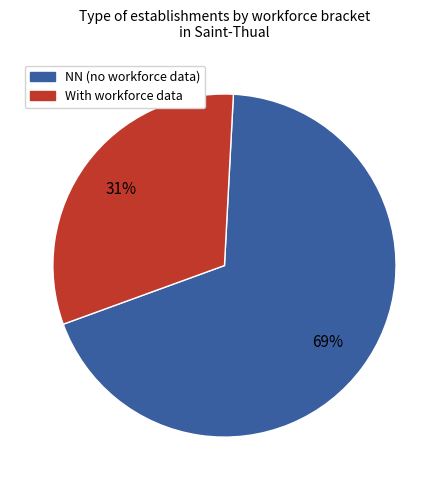

Count the number of slices in the pie.

2